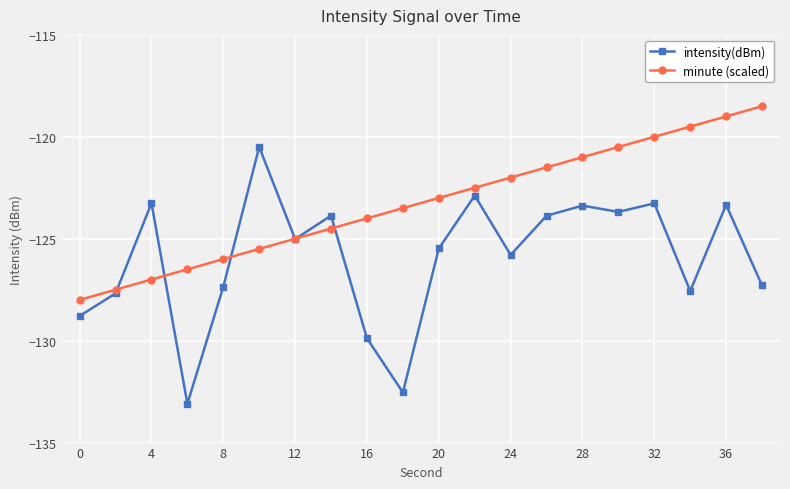

What is the difference between the second highest and minimum values in the intensity(dBm) series?

10.2